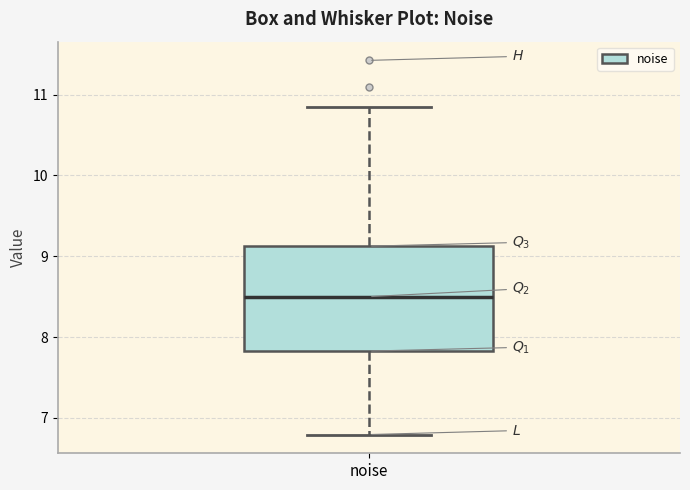

Where does the median line of the box for noise sit on the y-axis? The values are not printed on the chart, so give them approximately, as read against the axis.

8.5